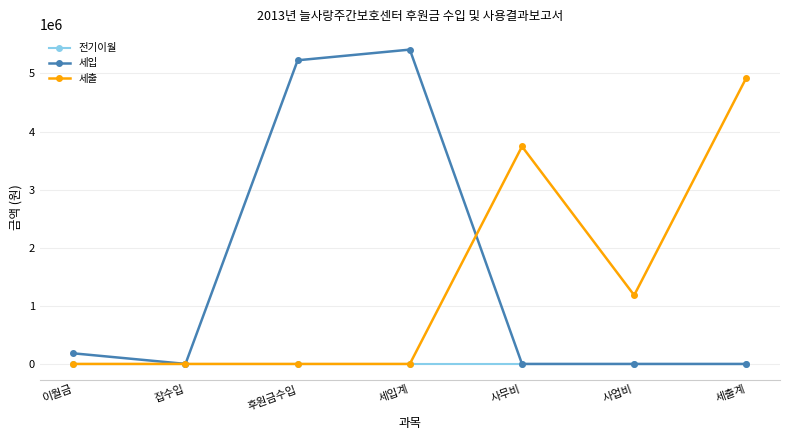

What is the label of the 4th point from the left?

세입계